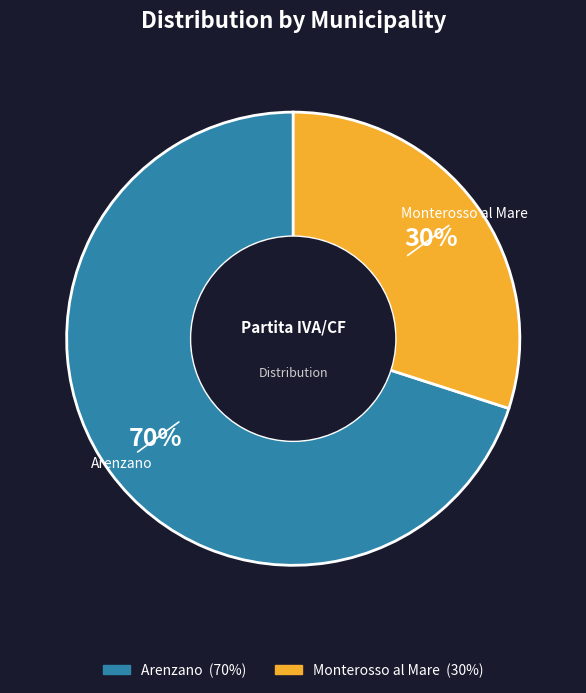

The Arenzano slice represents 70% of the pie. True or false?

True